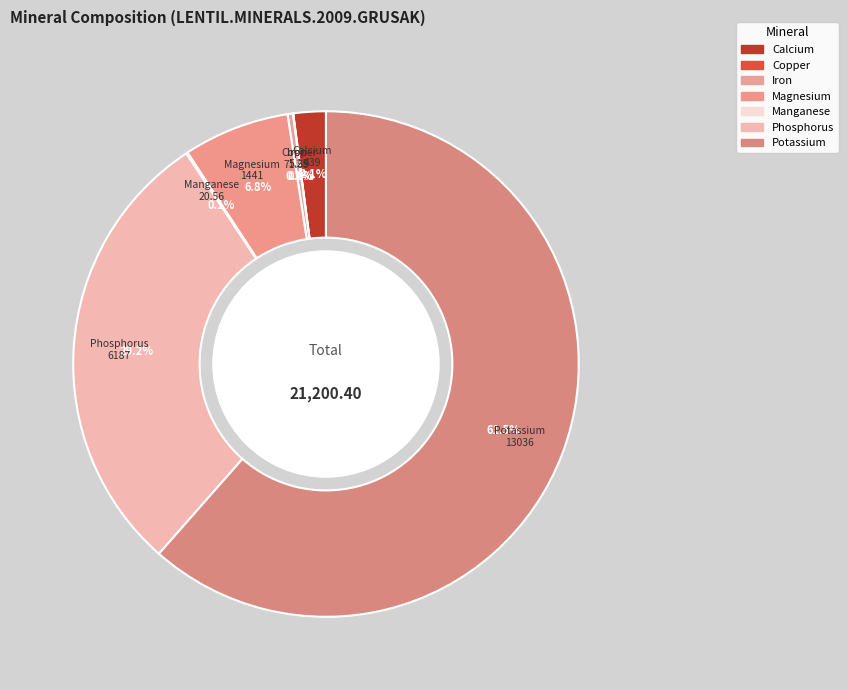

How much of the chart is everything except Magnesium?

93.2%